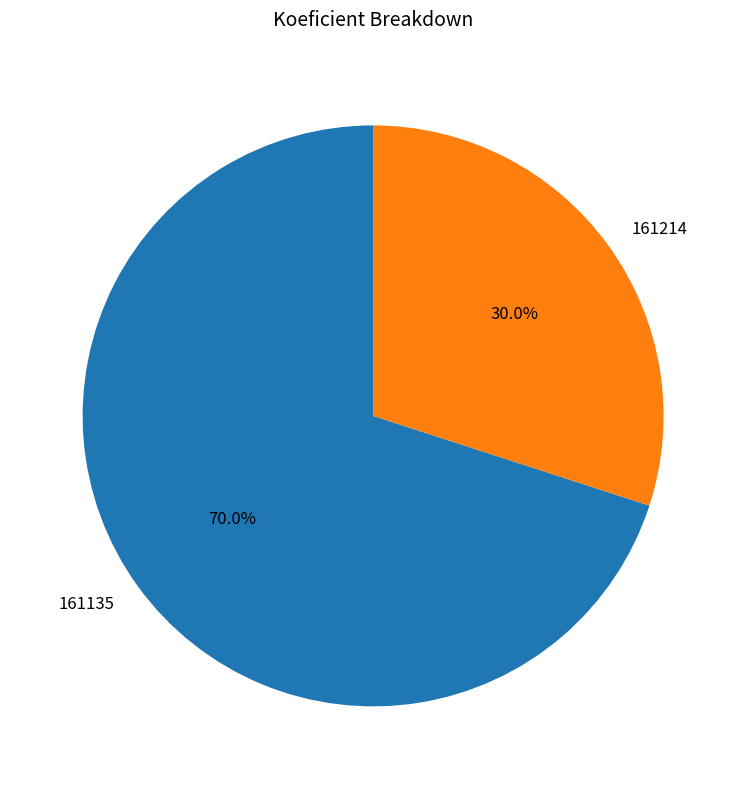

Does any single category account for the majority?

Yes